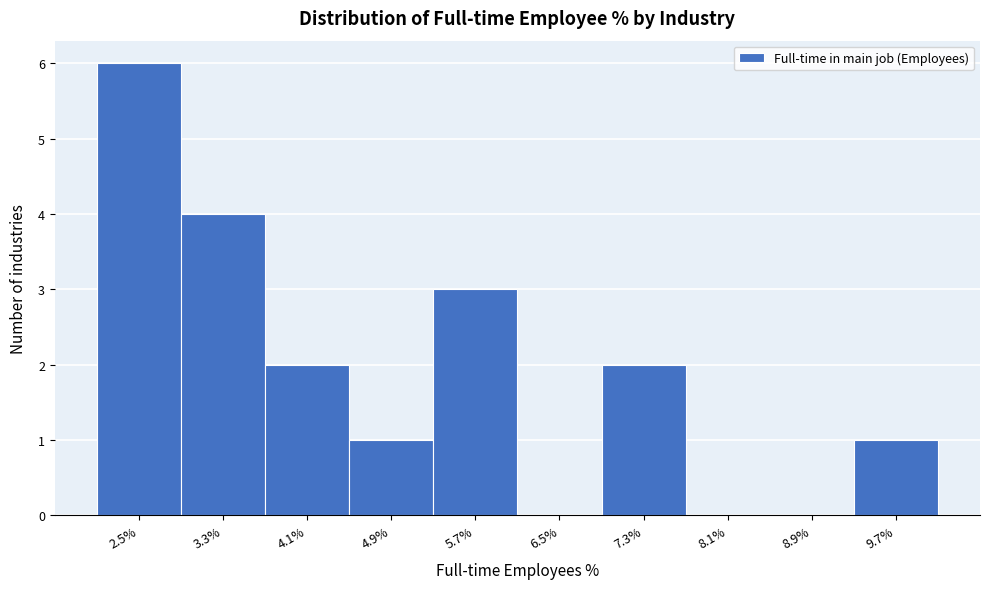

Reading left to right, extract all data points from this chart.

2.5%=6	3.3%=4	4.1%=2	4.9%=1	5.7%=3	6.5%=0	7.3%=2	8.1%=0	8.9%=0	9.7%=1